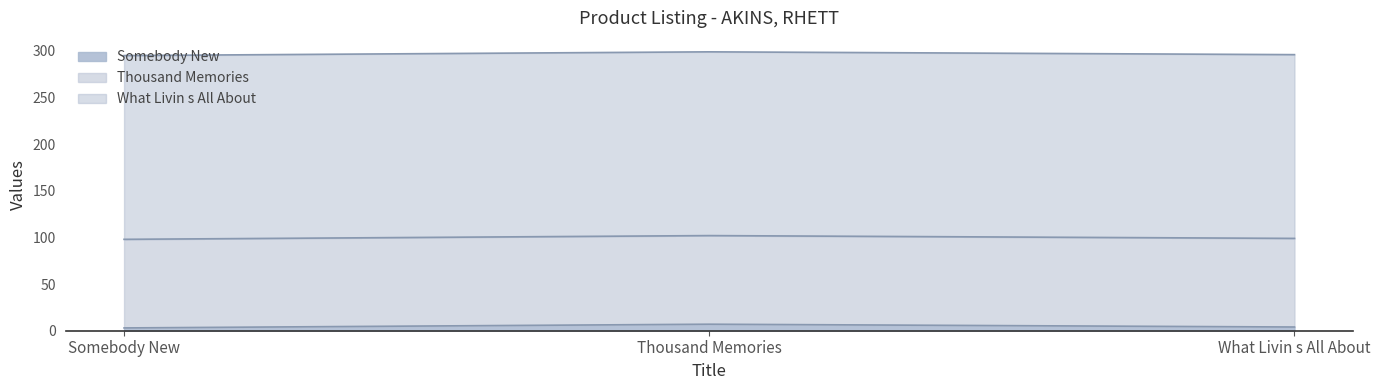

The value of Somebody New at Somebody New is 3.0. True or false?

True